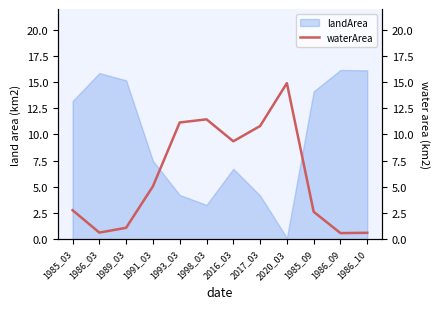

True or false: the data shows 0.8 at 1986_03.

False